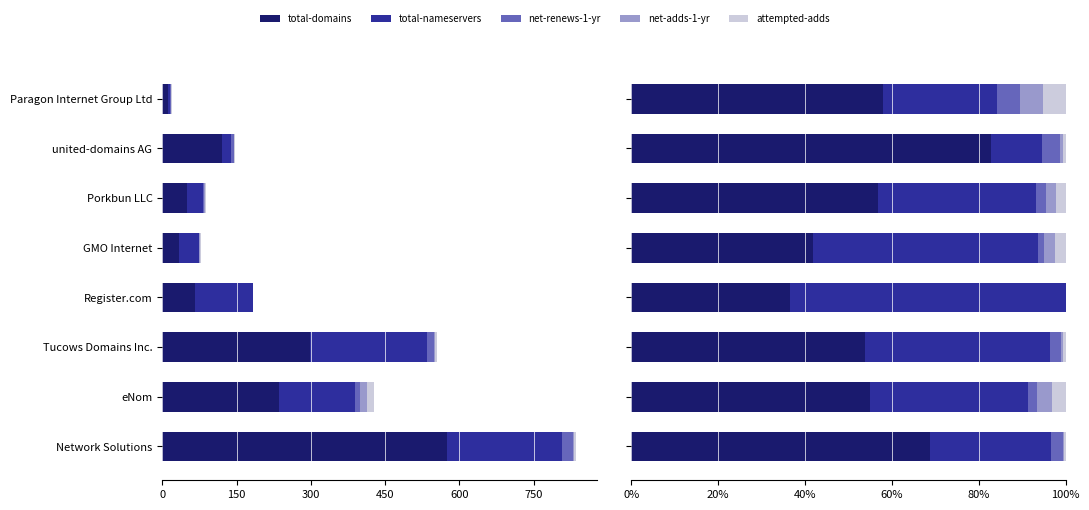

Reading left to right, what are all the values shown in this chart?

total-domains: 68.9	55.0	53.8	36.4	41.8	56.8	82.9	57.9
total-nameservers: 27.8	36.3	42.6	63.6	51.9	36.4	11.6	26.3
net-renews-1-yr: 2.6	2.1	2.5	0.0	1.3	2.3	4.1	5.3
net-adds-1-yr: 0.2	3.3	0.5	0.0	2.5	2.3	0.7	5.3
attempted-adds: 0.5	3.3	0.5	0.0	2.5	2.3	0.7	5.3